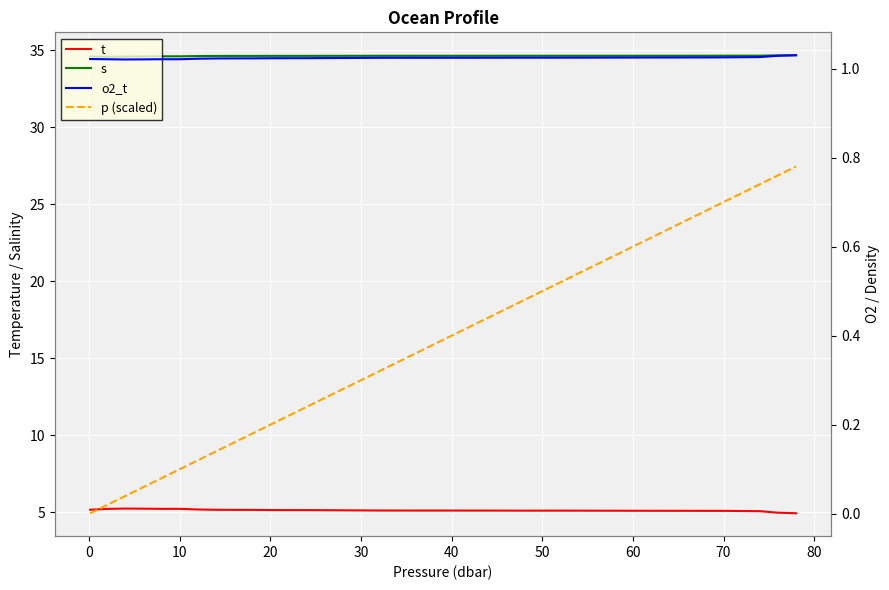

True or false: t and s cross at least once.

False